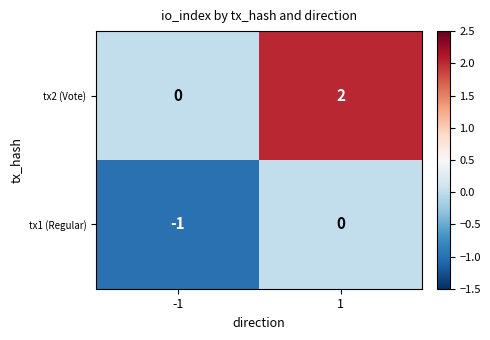

How many data points does each series have?

2